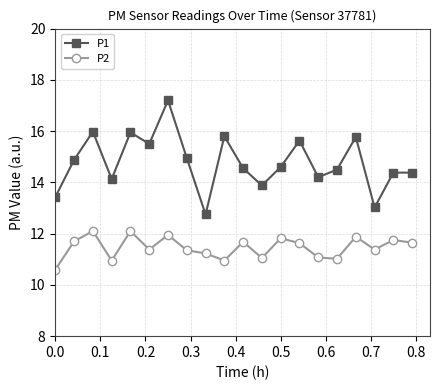

What is the average value of the P2 series?

11.5